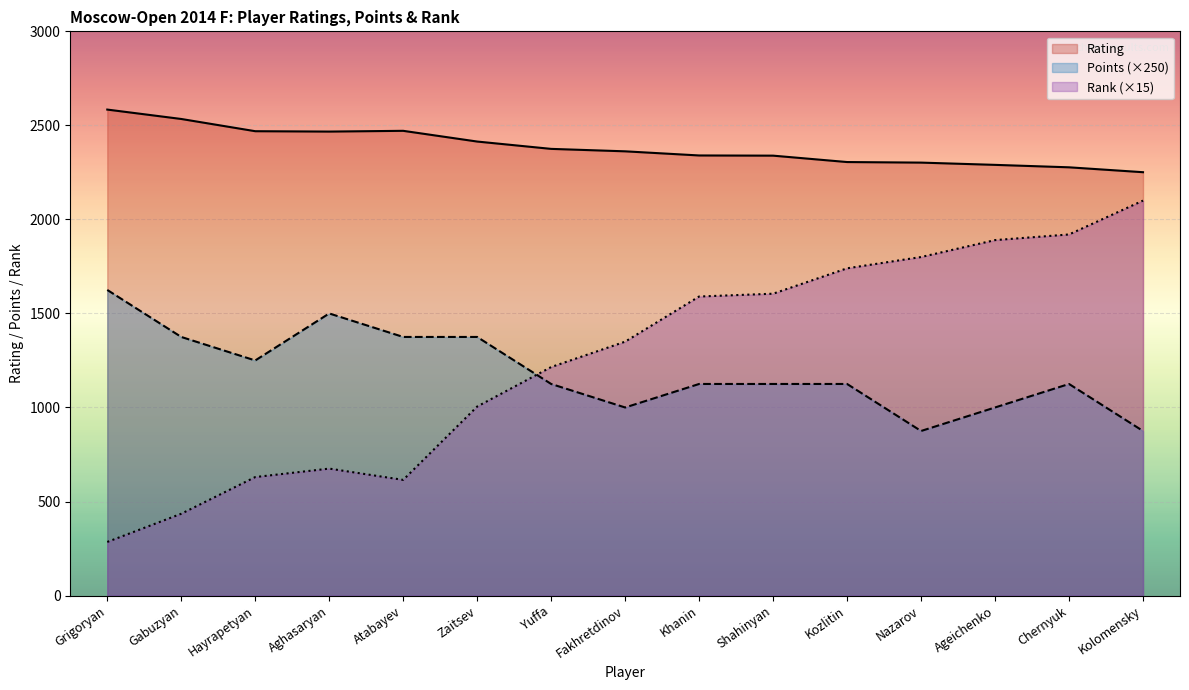

What position from the right is Zaitsev?

10